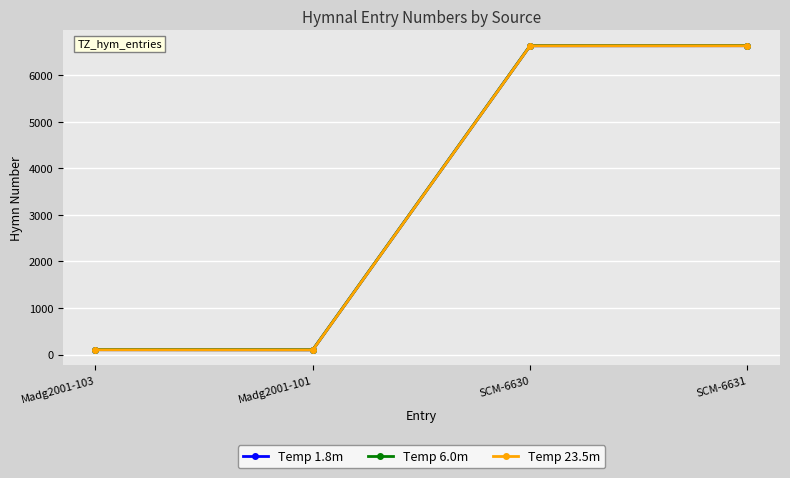

What is the maximum value shown in the chart?

6633